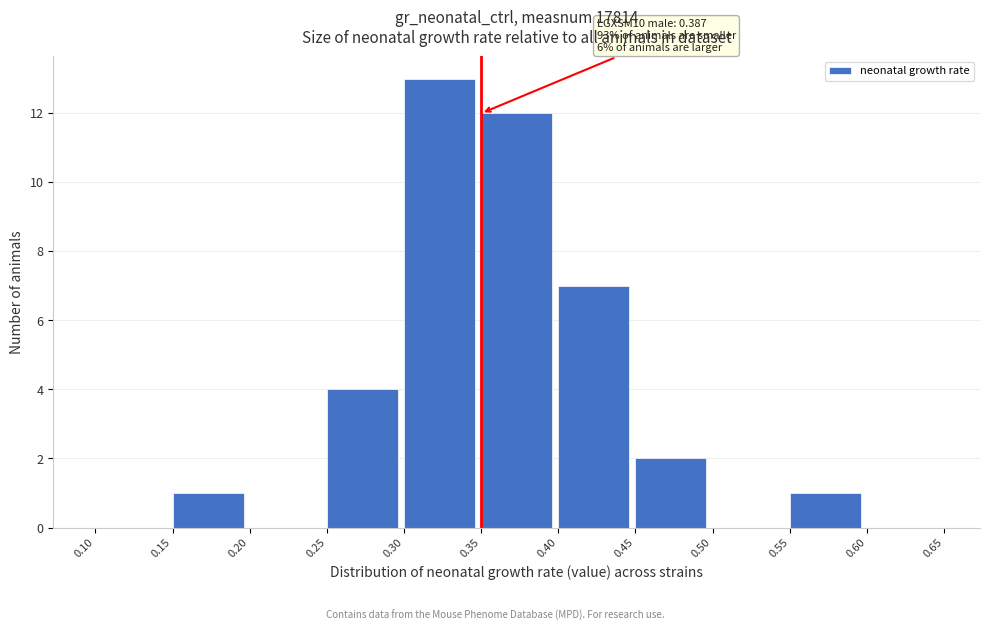

Which range on the x-axis has the tallest bar?

0.30 to 0.35